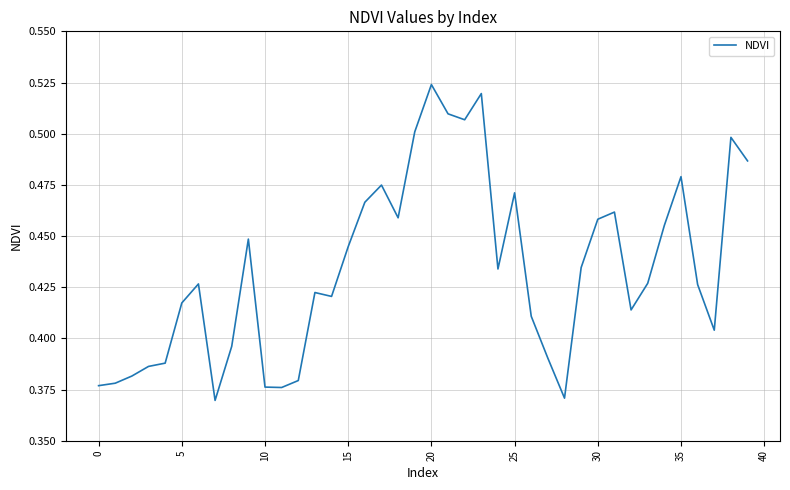

What is the difference between the second highest and second lowest values?

0.1